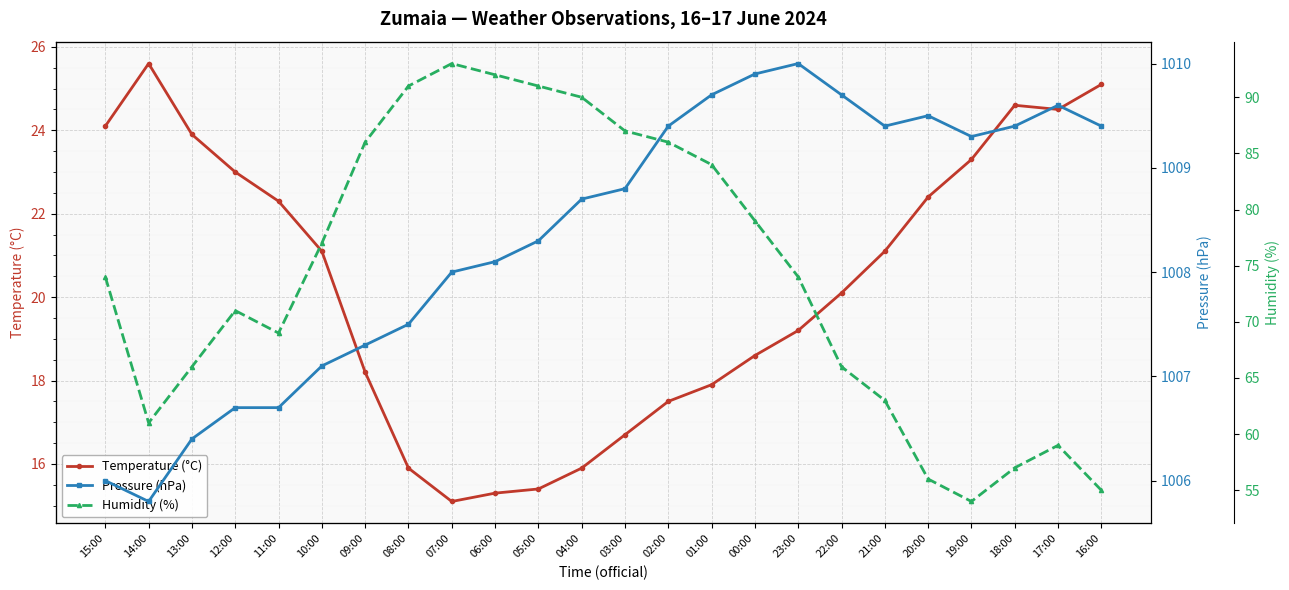

At which category does the chart reach its minimum across all series?

07:00